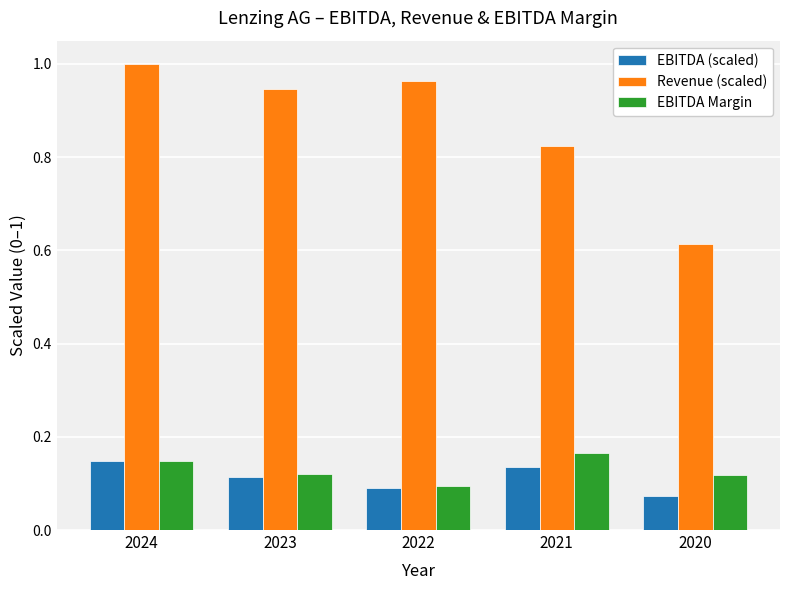

Which series has the largest range (max minus min)?

Revenue (scaled)